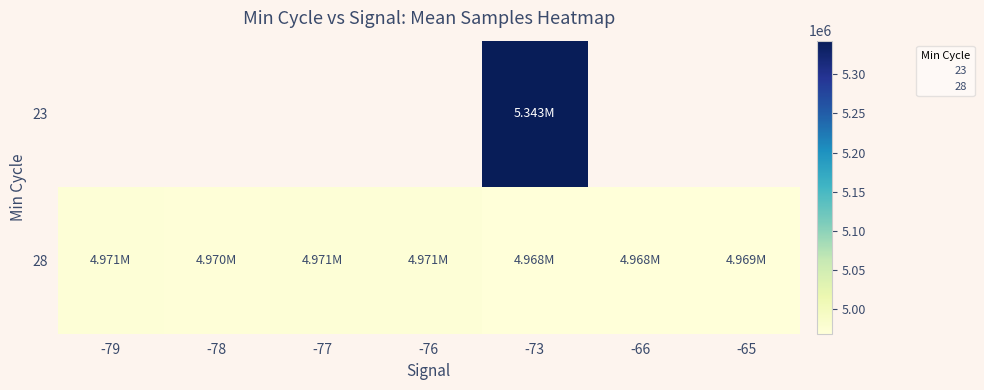

What is the difference between the 28 values at -78 and -73?

2360.2